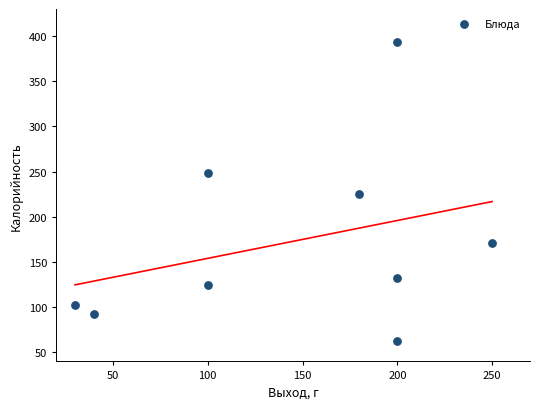

What is the range of Y values (max minus min)?

330.3